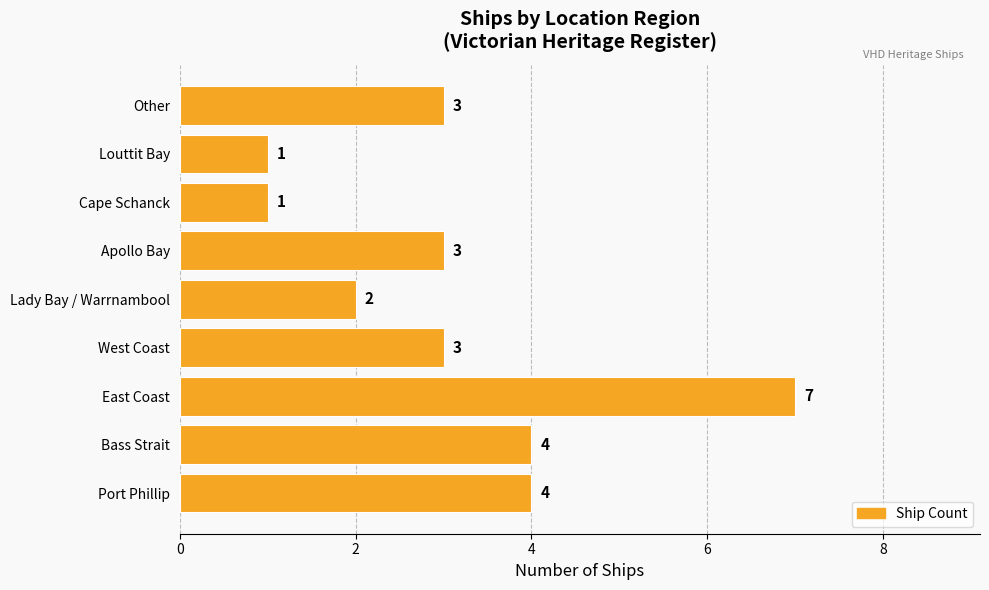

Reading bottom to top, what are all the values shown in this chart?

Port Phillip=4	Bass Strait=4	East Coast=7	West Coast=3	Lady Bay / Warrnambool=2	Apollo Bay=3	Cape Schanck=1	Louttit Bay=1	Other=3